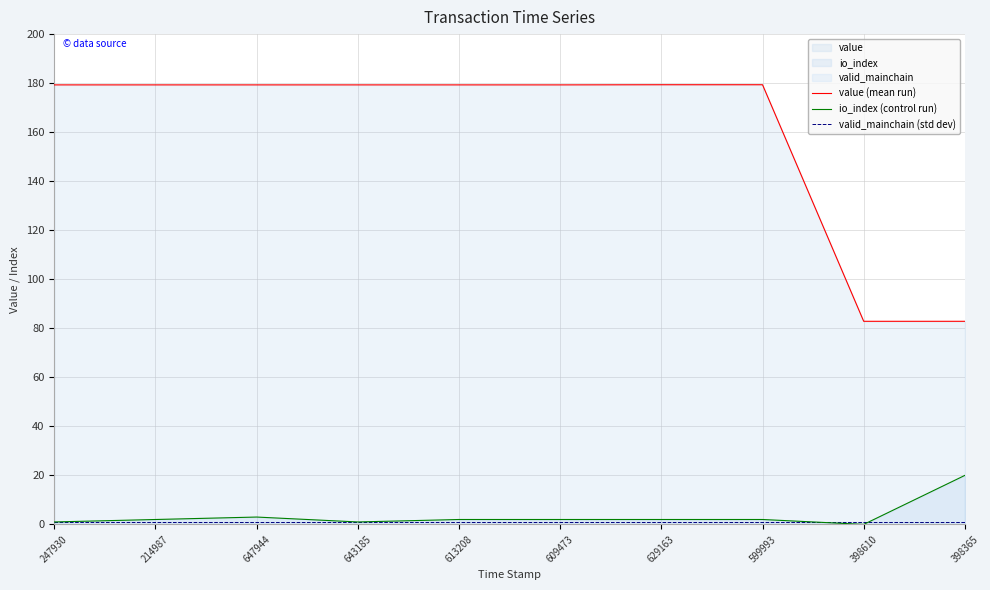

Does the chart have visible grid lines?

Yes